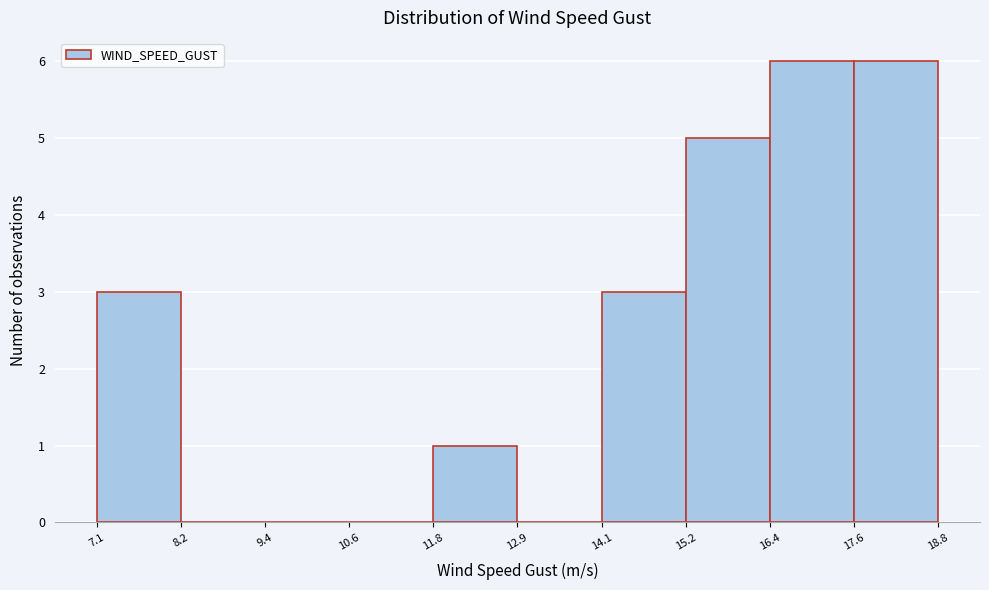

Reading left to right, transcribe this chart: for each bar, give the range it covers on the x-axis and its height. The values are not printed on the chart, so give them approximately, as read against the axis.

7.1 to 8.2: 3
8.2 to 9.4: 0
9.4 to 10.6: 0
10.6 to 11.8: 0
11.8 to 12.9: 1
12.9 to 14.1: 0
14.1 to 15.2: 3
15.2 to 16.4: 5
16.4 to 17.6: 6
17.6 to 18.8: 6